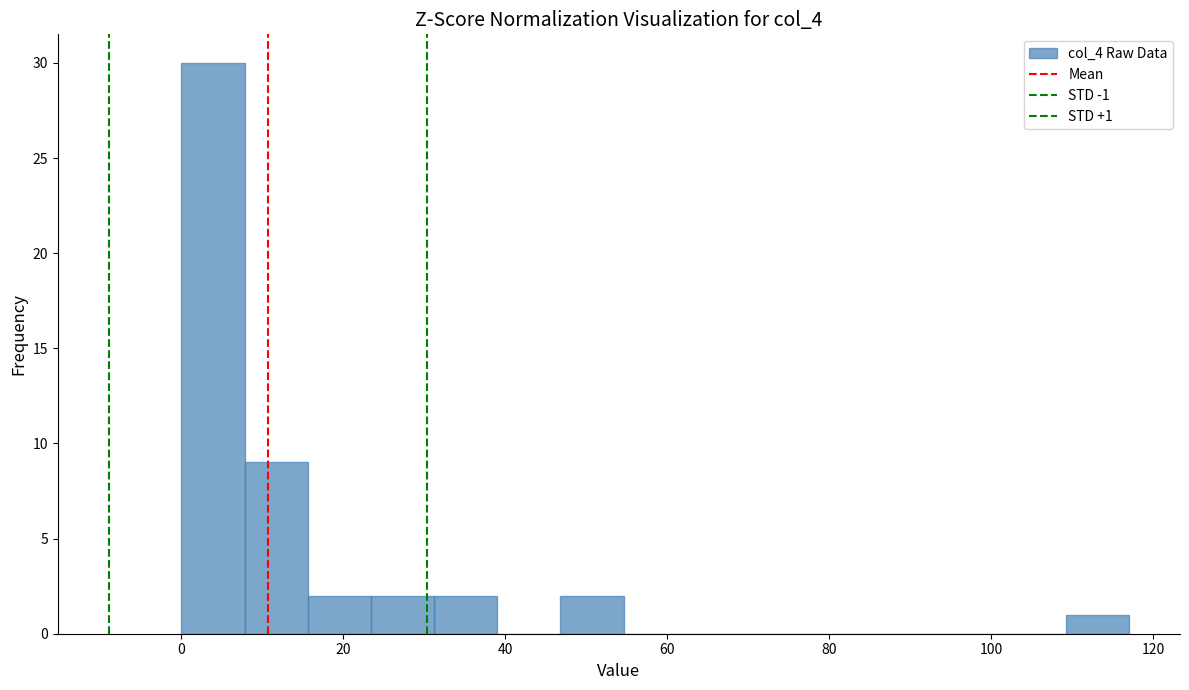

Around what value on the x-axis is the tallest bar? Give the approximate position of its centre, as read against the axis.

4